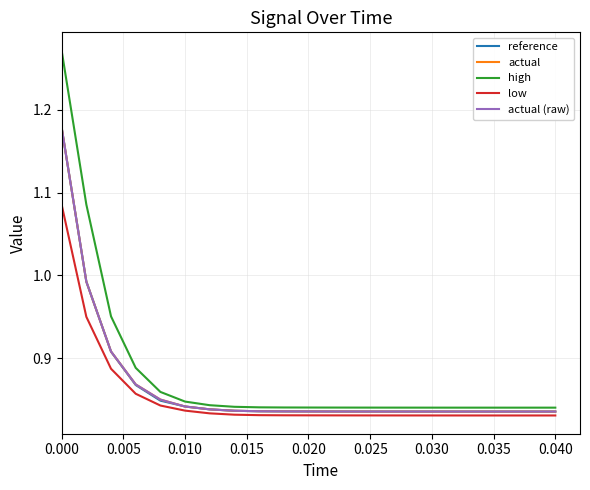

Does the chart have visible grid lines?

Yes